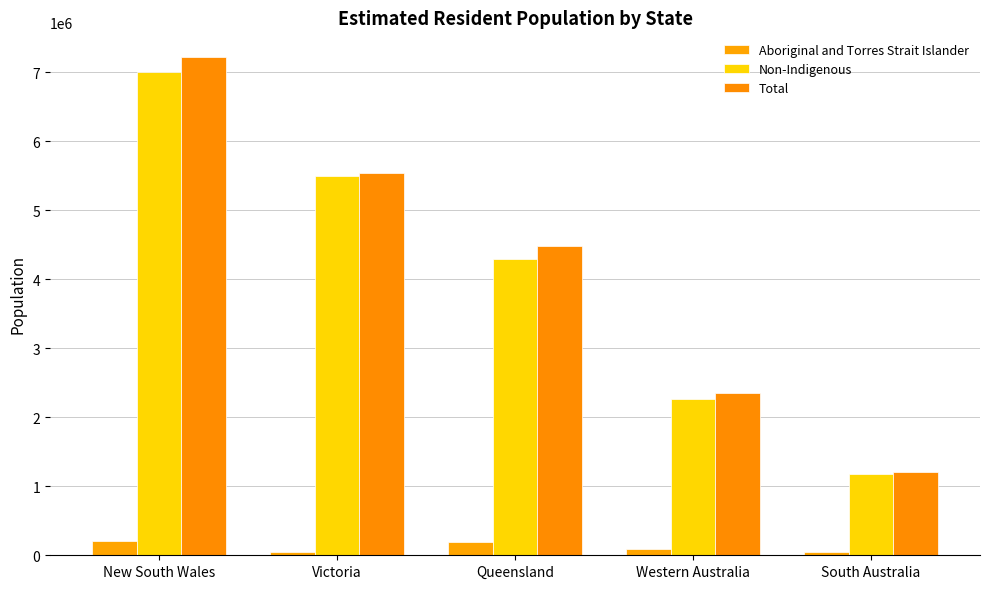

What is the lowest value of the Total series?

1200495